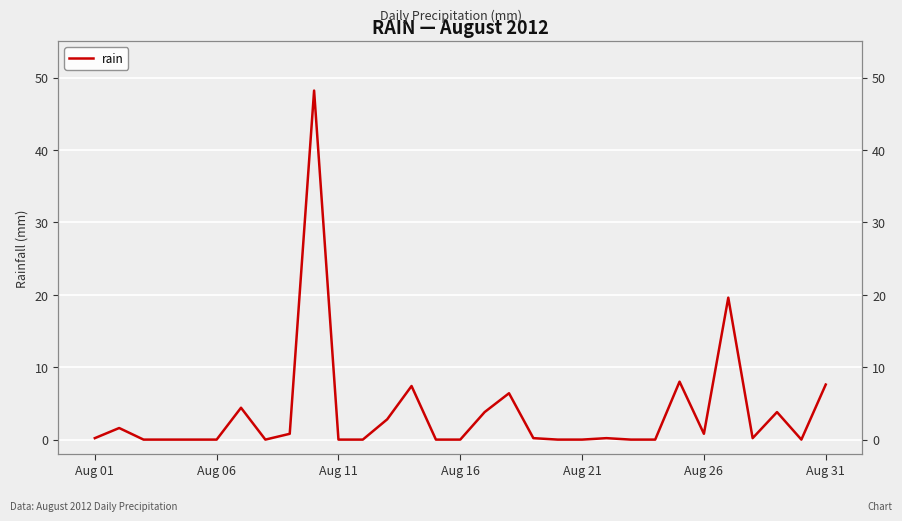

The value at 26 is 11.0. True or false?

False